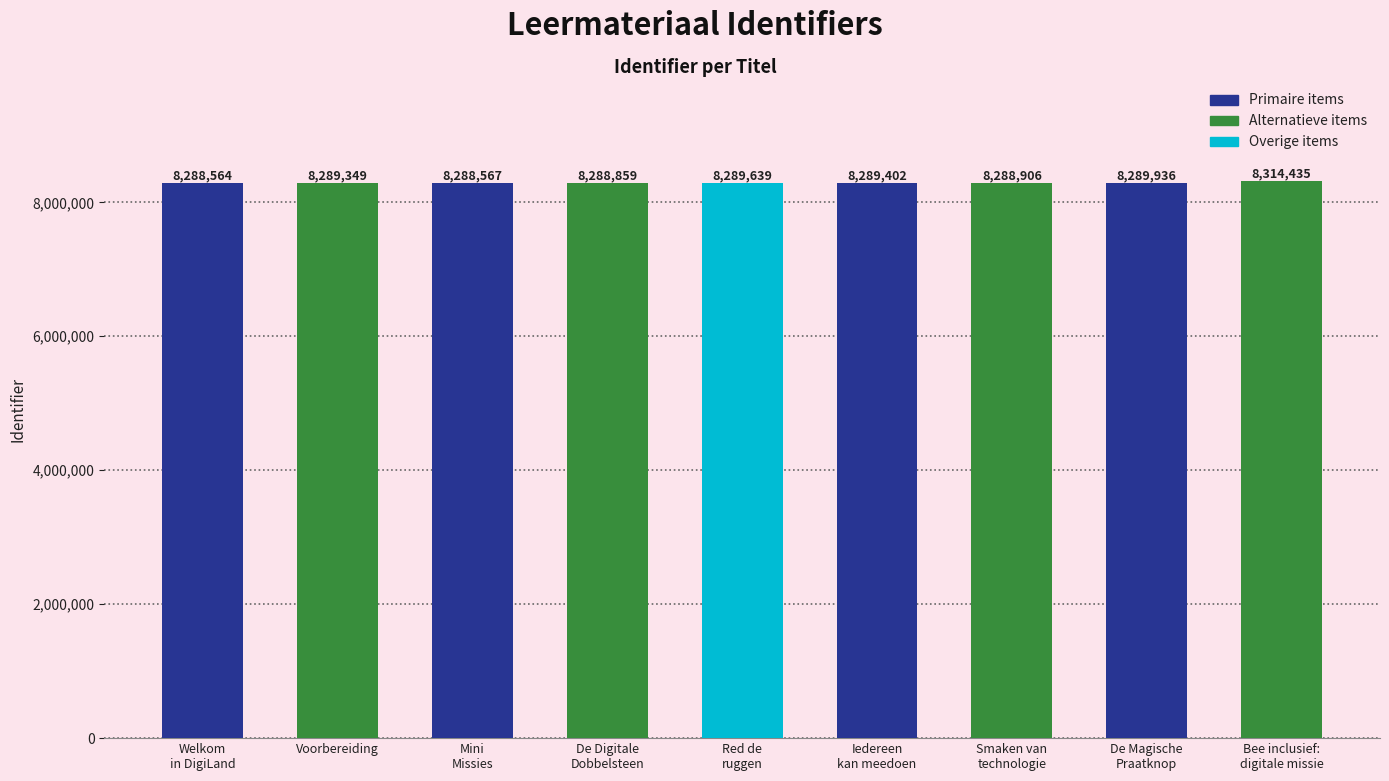

At which label is the value closest to 8301499?

De Magische
Praatknop